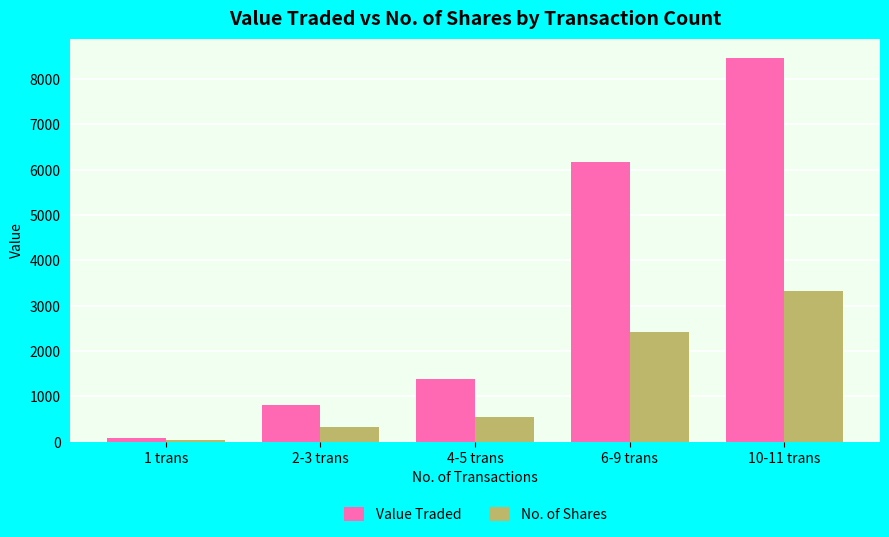

How many bars are there in total?

10